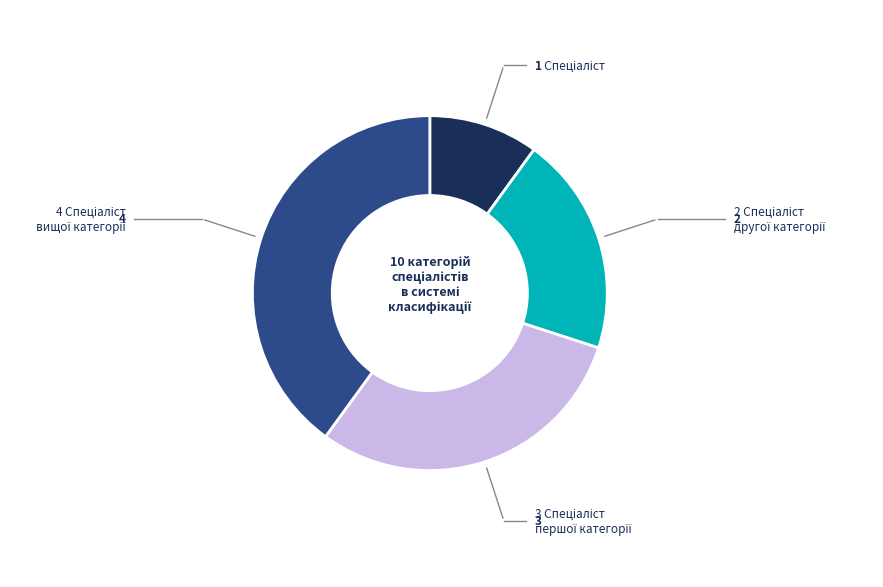

Is there any slice that represents more than half of the pie?

No